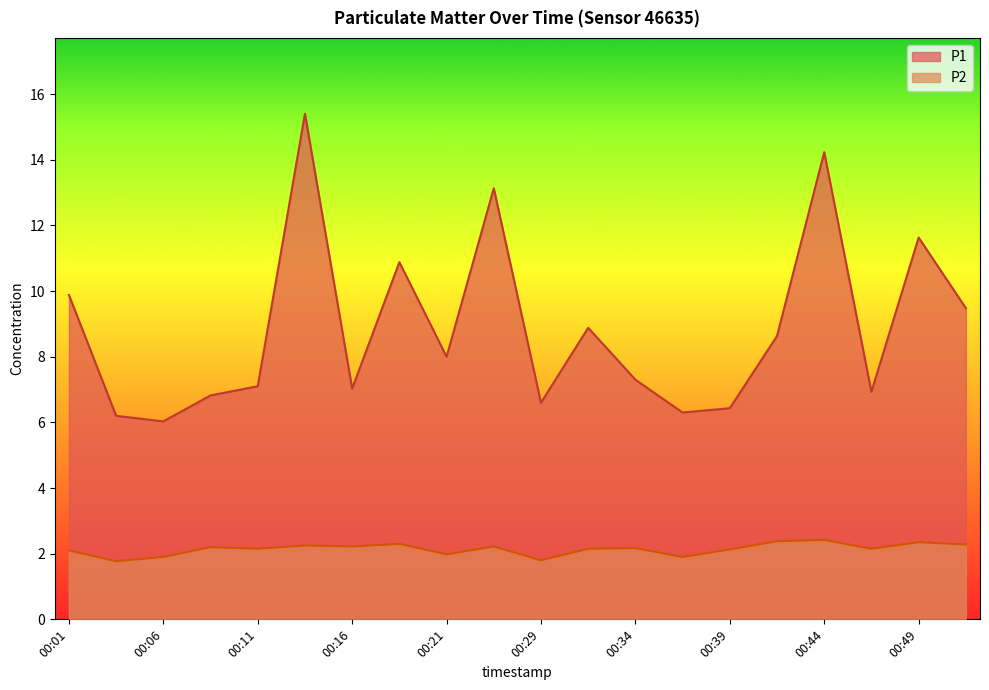

List the series in order of their overall mean, lowest first.

P2, P1